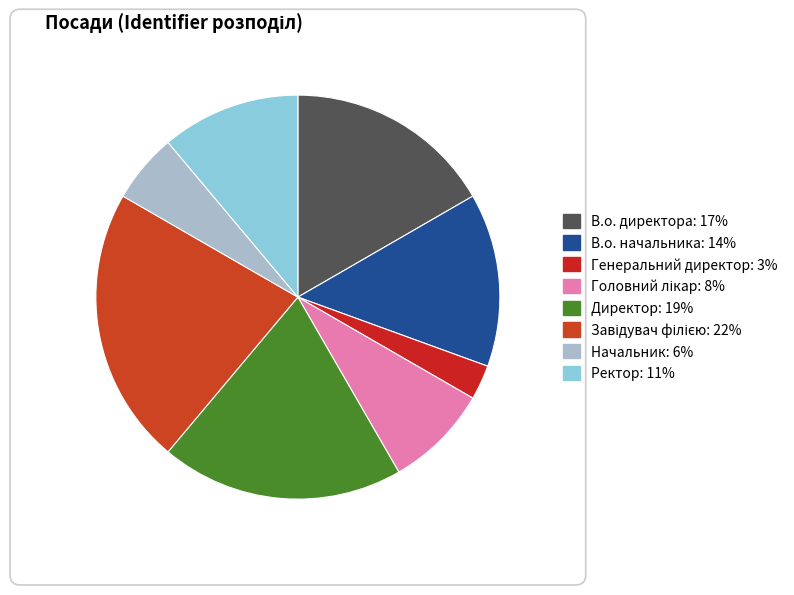

What is the ratio of the value at В.о. директора to the value at Директор?

0.9